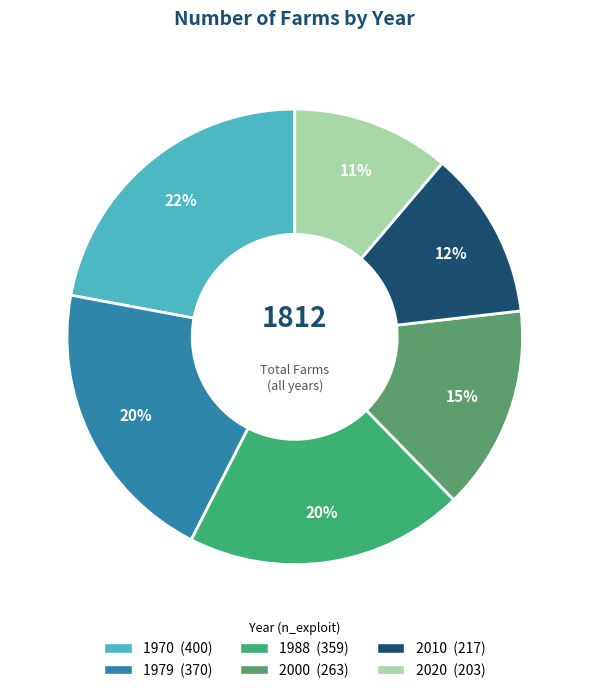

How many slices are in this pie chart?

6